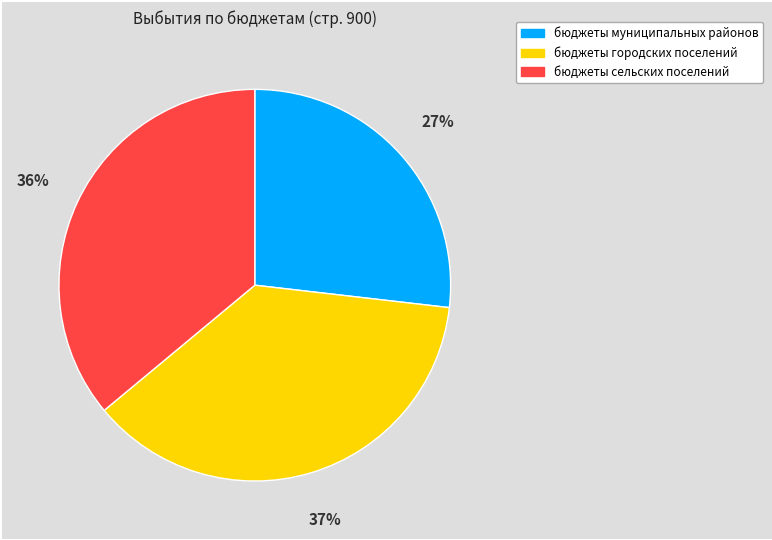

Is the sum of бюджеты сельских поселений and бюджеты муниципальных районов greater than half?

Yes